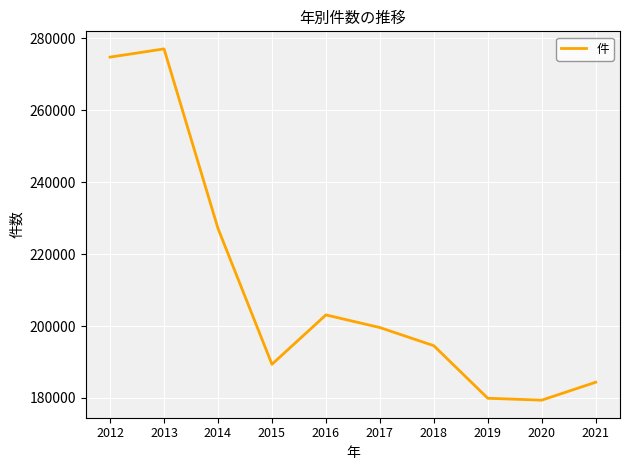

What is the smallest value displayed?

179383